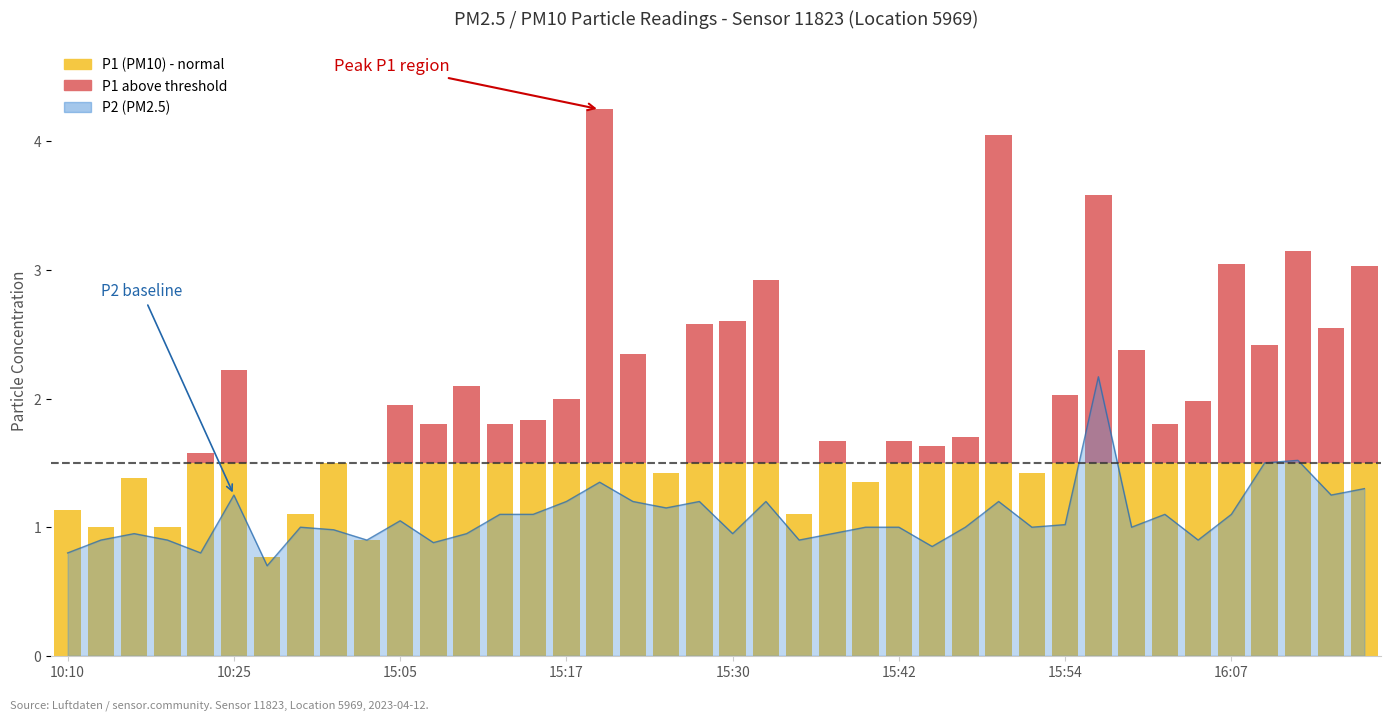

What is the sum of all P1 (PM10) values?

56.1